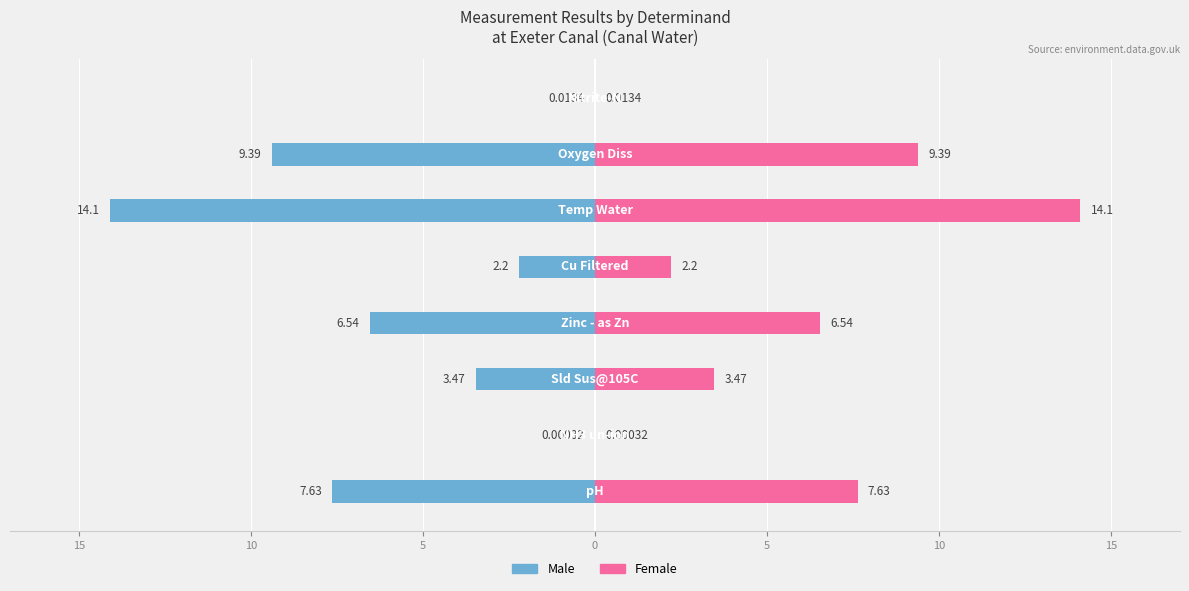

What is the sum of the Female values at 7 and 5?

2.2